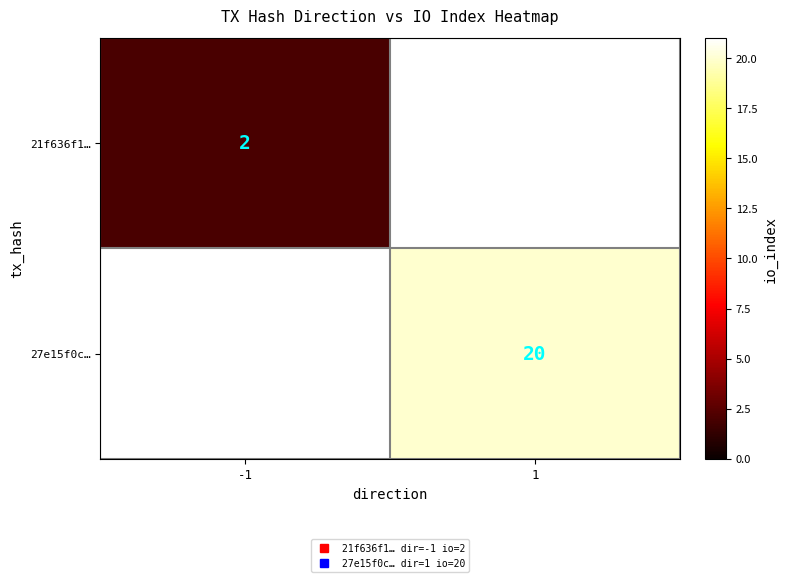

Which label corresponds to the largest value in the chart?

1